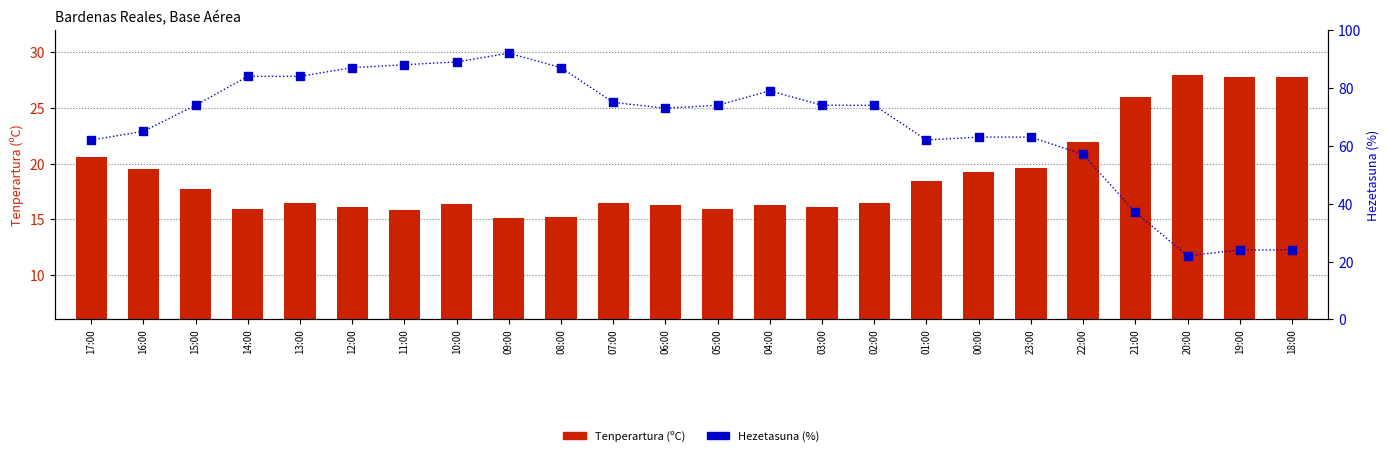

Is the value of Hezetasuna (%) at 04:00 greater than the value of Tenperartura (ºC) at 05:00?

Yes